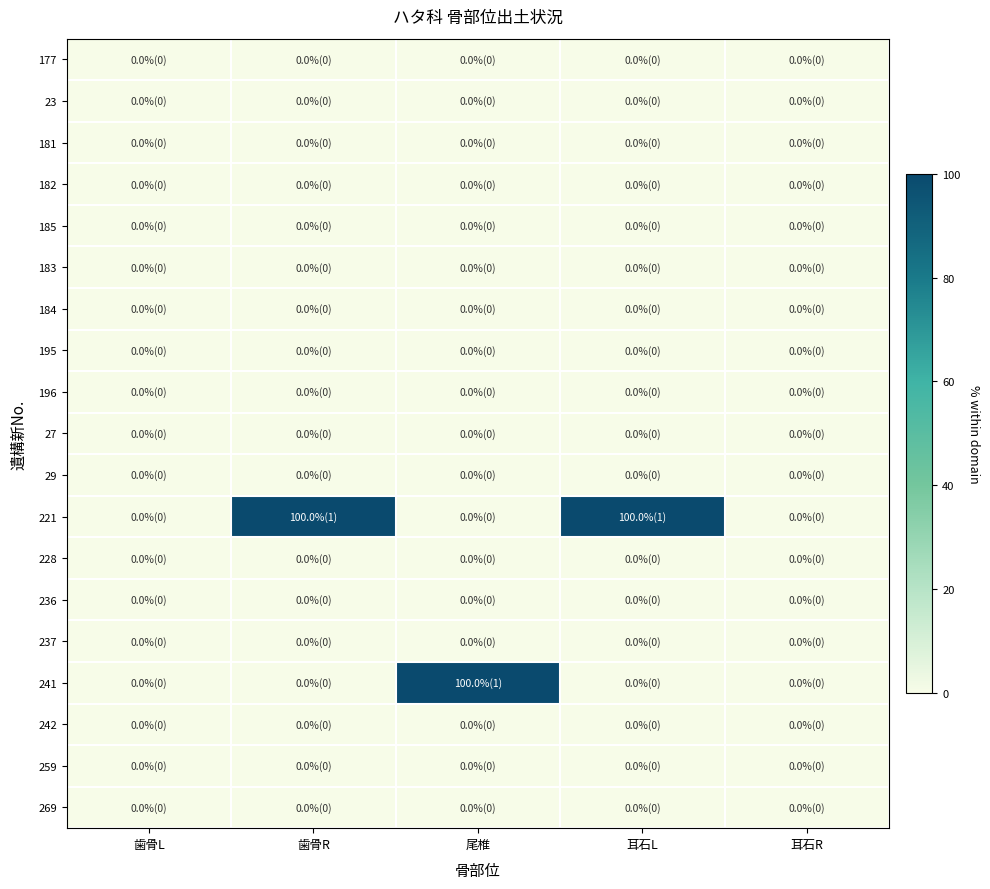

Reading left to right, extract all data points from this chart.

177: 歯骨L=0	歯骨R=0	尾椎=0	耳石L=0	耳石R=0
23: 歯骨L=0	歯骨R=0	尾椎=0	耳石L=0	耳石R=0
181: 歯骨L=0	歯骨R=0	尾椎=0	耳石L=0	耳石R=0
182: 歯骨L=0	歯骨R=0	尾椎=0	耳石L=0	耳石R=0
185: 歯骨L=0	歯骨R=0	尾椎=0	耳石L=0	耳石R=0
183: 歯骨L=0	歯骨R=0	尾椎=0	耳石L=0	耳石R=0
184: 歯骨L=0	歯骨R=0	尾椎=0	耳石L=0	耳石R=0
195: 歯骨L=0	歯骨R=0	尾椎=0	耳石L=0	耳石R=0
196: 歯骨L=0	歯骨R=0	尾椎=0	耳石L=0	耳石R=0
27: 歯骨L=0	歯骨R=0	尾椎=0	耳石L=0	耳石R=0
29: 歯骨L=0	歯骨R=0	尾椎=0	耳石L=0	耳石R=0
221: 歯骨L=0	歯骨R=100	尾椎=0	耳石L=100	耳石R=0
228: 歯骨L=0	歯骨R=0	尾椎=0	耳石L=0	耳石R=0
236: 歯骨L=0	歯骨R=0	尾椎=0	耳石L=0	耳石R=0
237: 歯骨L=0	歯骨R=0	尾椎=0	耳石L=0	耳石R=0
241: 歯骨L=0	歯骨R=0	尾椎=100	耳石L=0	耳石R=0
242: 歯骨L=0	歯骨R=0	尾椎=0	耳石L=0	耳石R=0
259: 歯骨L=0	歯骨R=0	尾椎=0	耳石L=0	耳石R=0
269: 歯骨L=0	歯骨R=0	尾椎=0	耳石L=0	耳石R=0